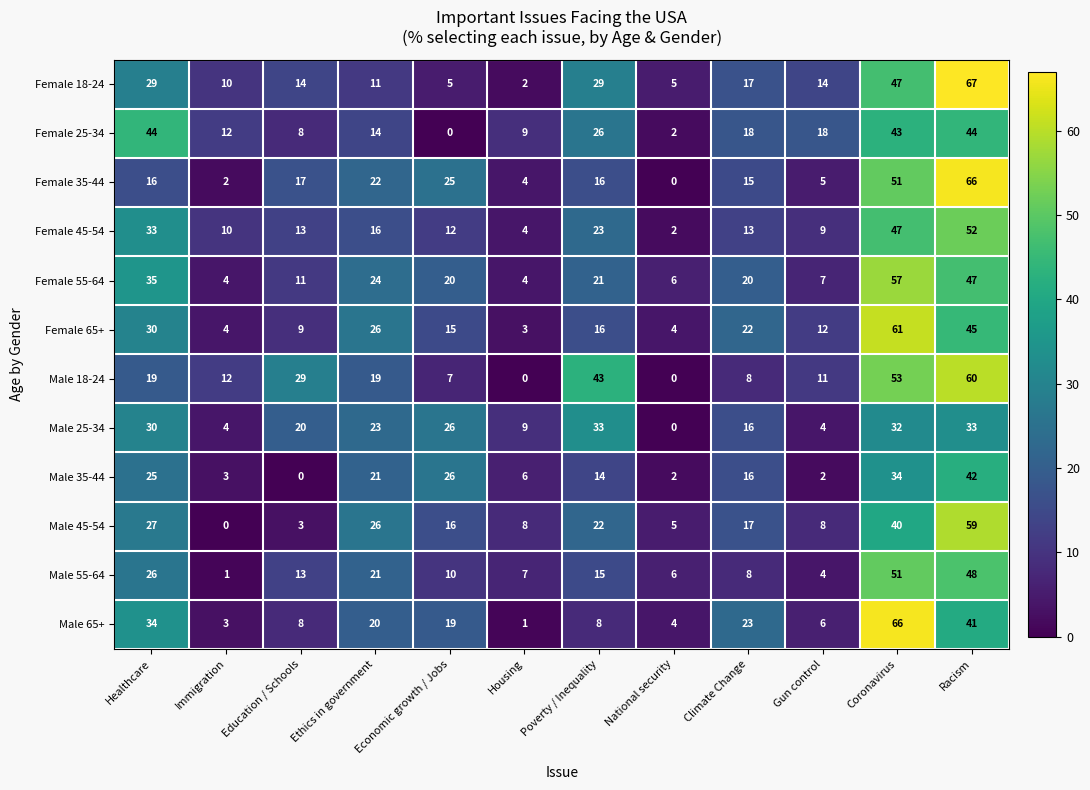

What is the sum of all Male 35-44 values?

191